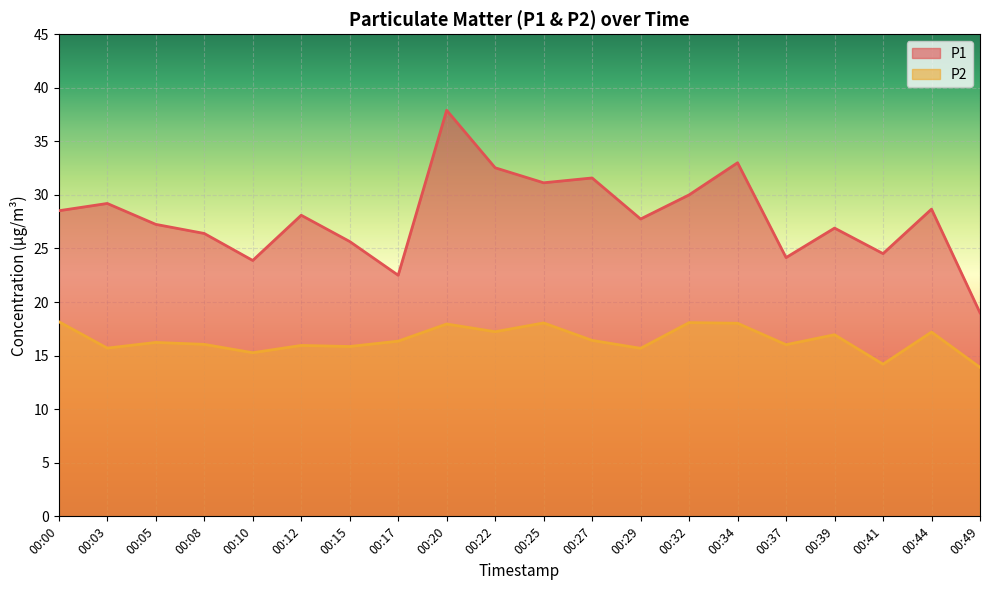

Does the chart display data point markers on the line(s)?

No